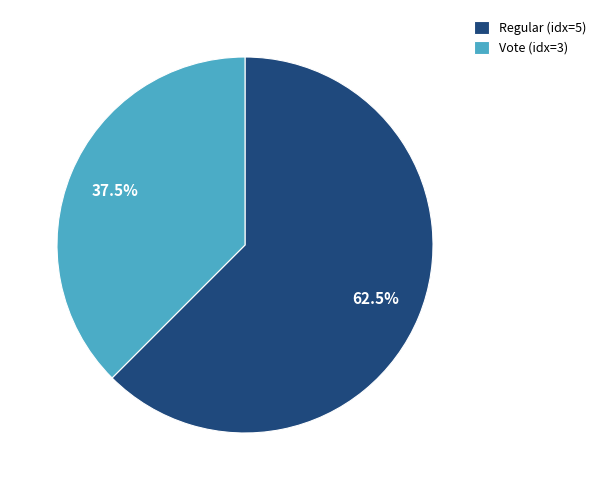

Approximately how many times larger is the value at Regular (idx=5) compared to Vote (idx=3)?

1.7